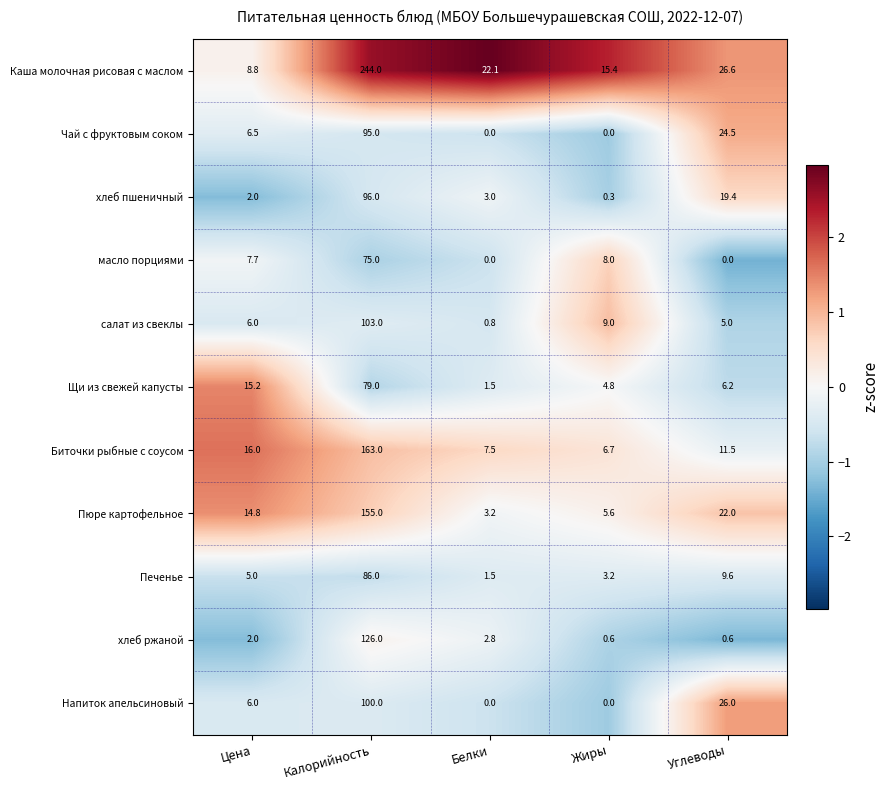

At which label does Каша молочная рисовая с маслом first exceed 22?

Калорийность